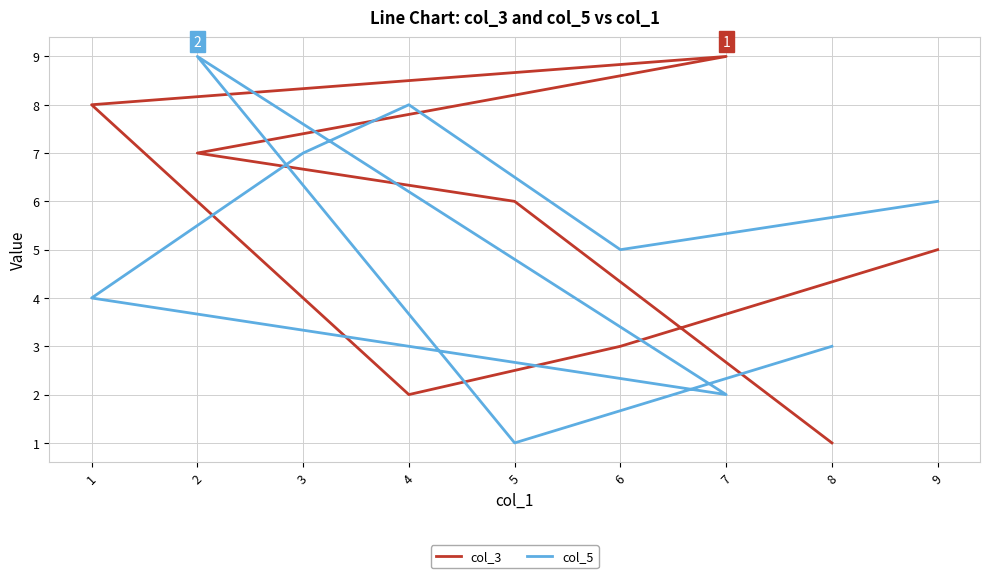

At which label does col_3 first exceed 5?

1